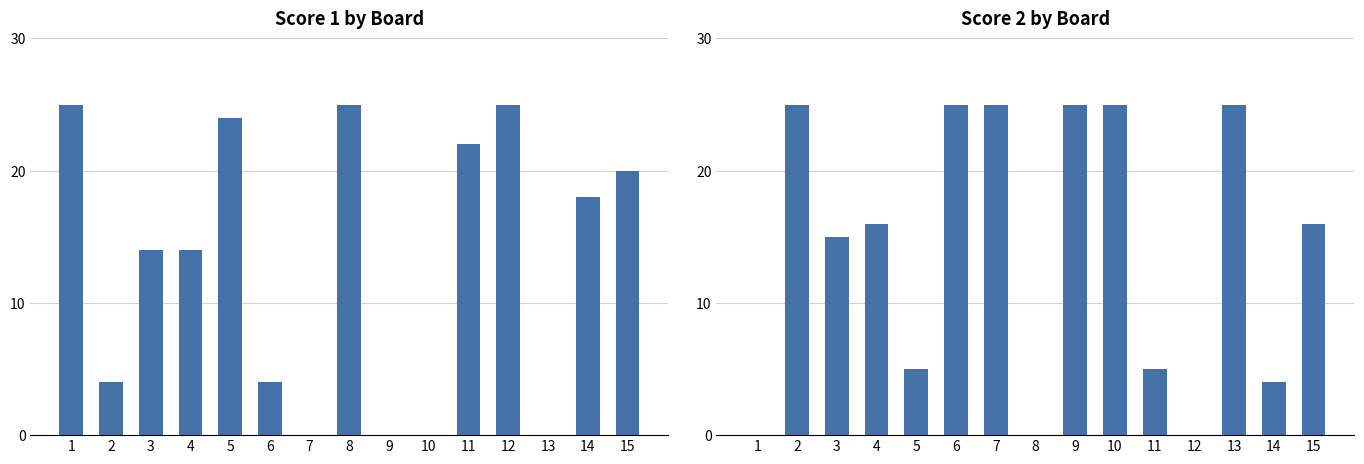

How many groups of bars are there?

15